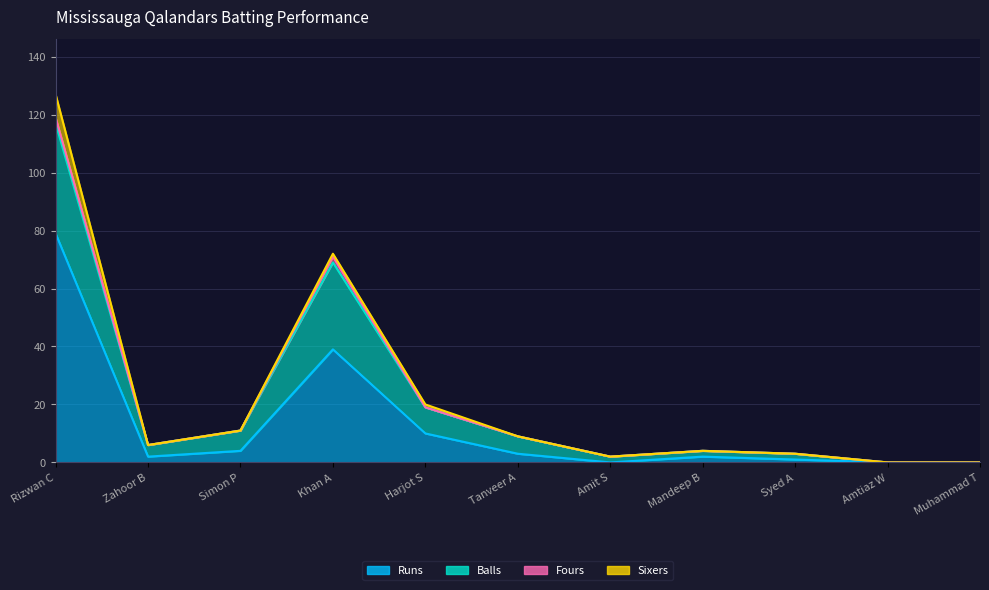

True or false: Runs and Balls intersect in this chart.

False